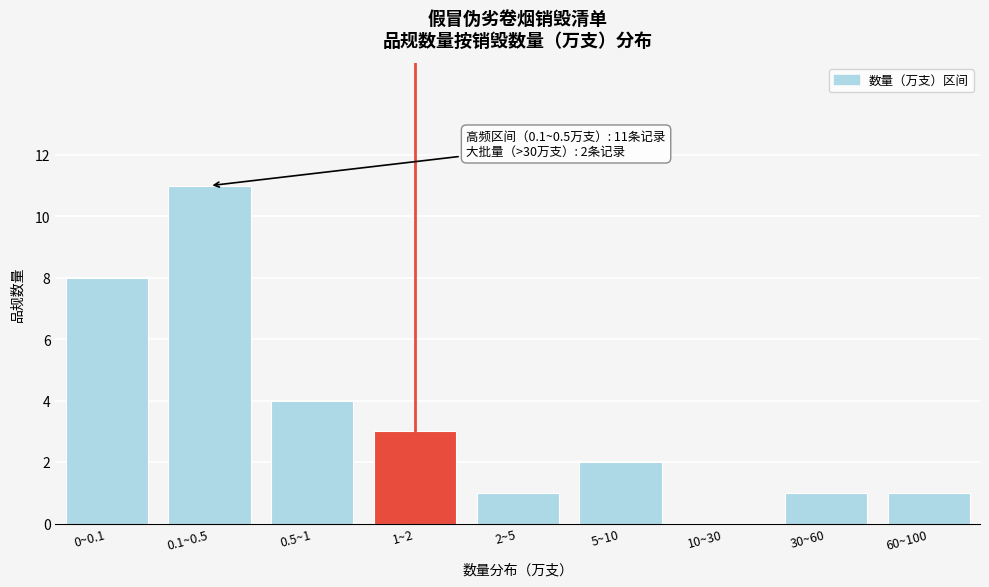

Reading left to right, extract all data points from this chart.

0~0.1=8	0.1~0.5=11	0.5~1=4	1~2=3	2~5=1	5~10=2	10~30=0	30~60=1	60~100=1